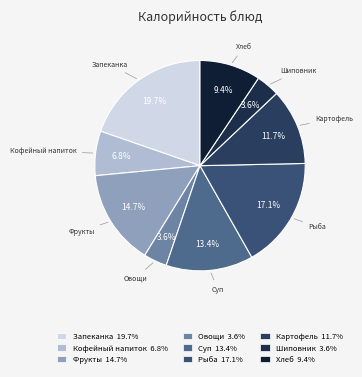

What is the largest slice in the pie chart?

Запеканка